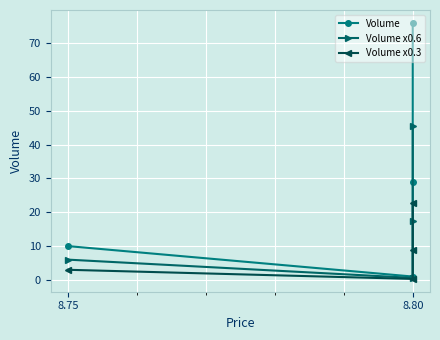

What is the average value of the Volume series?

29.0